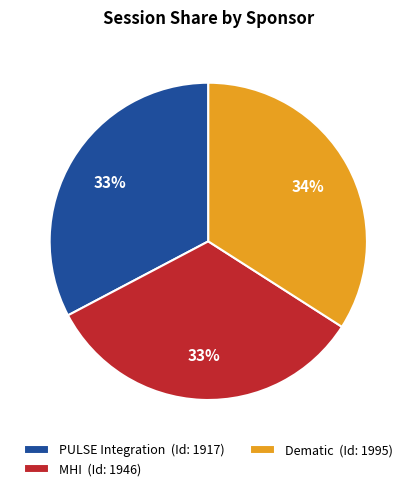

Count the number of slices in the pie.

3